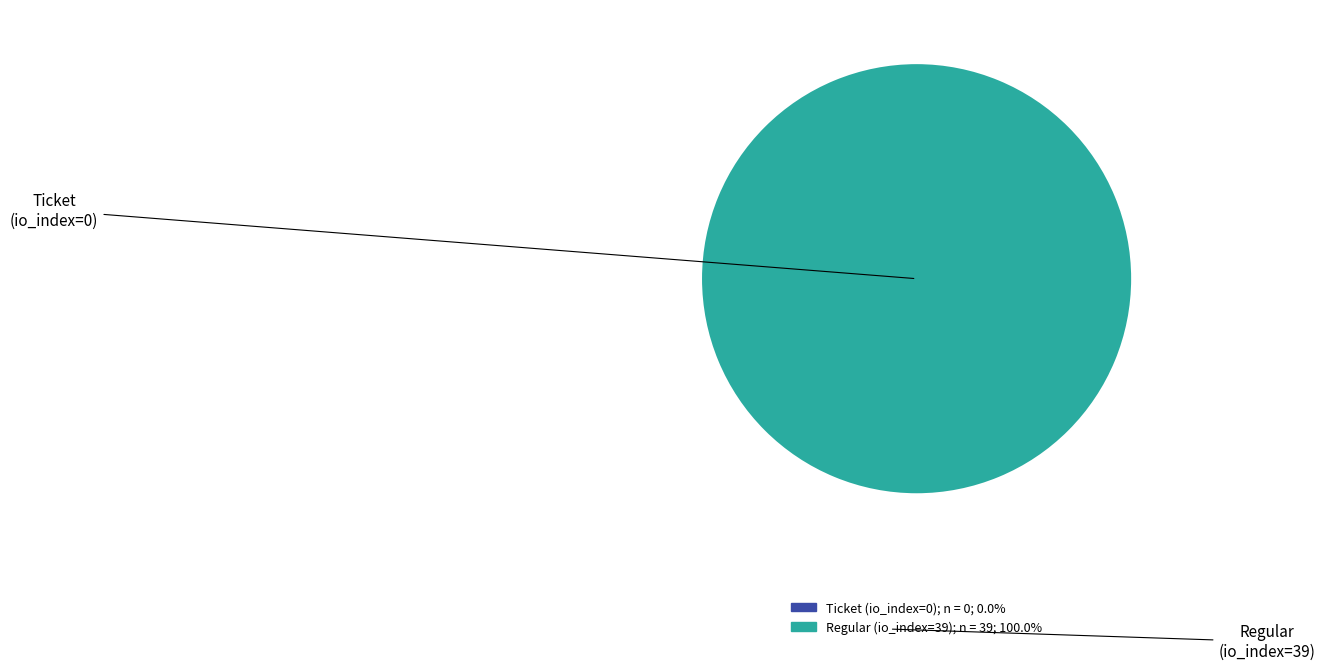

To the nearest percent, what is the difference between the largest and smallest slice percentages?

100%